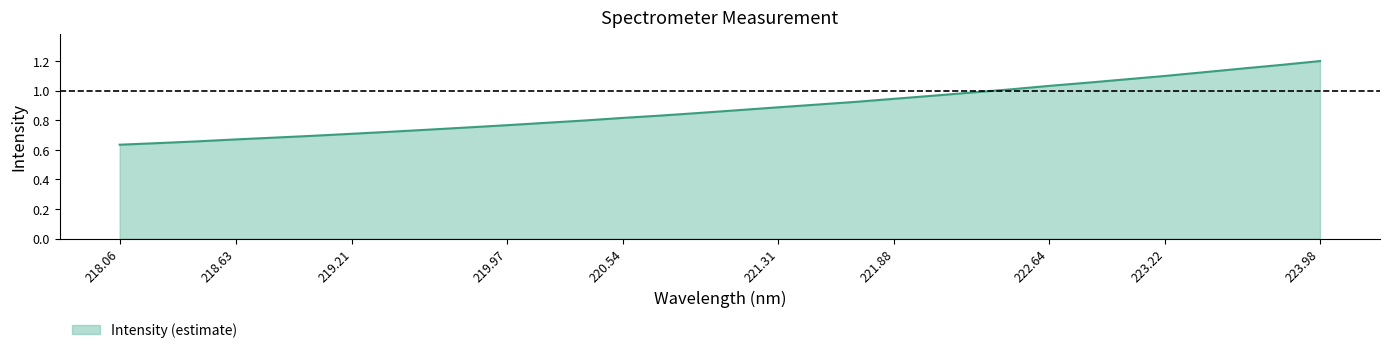

How many lines are shown in the chart?

1